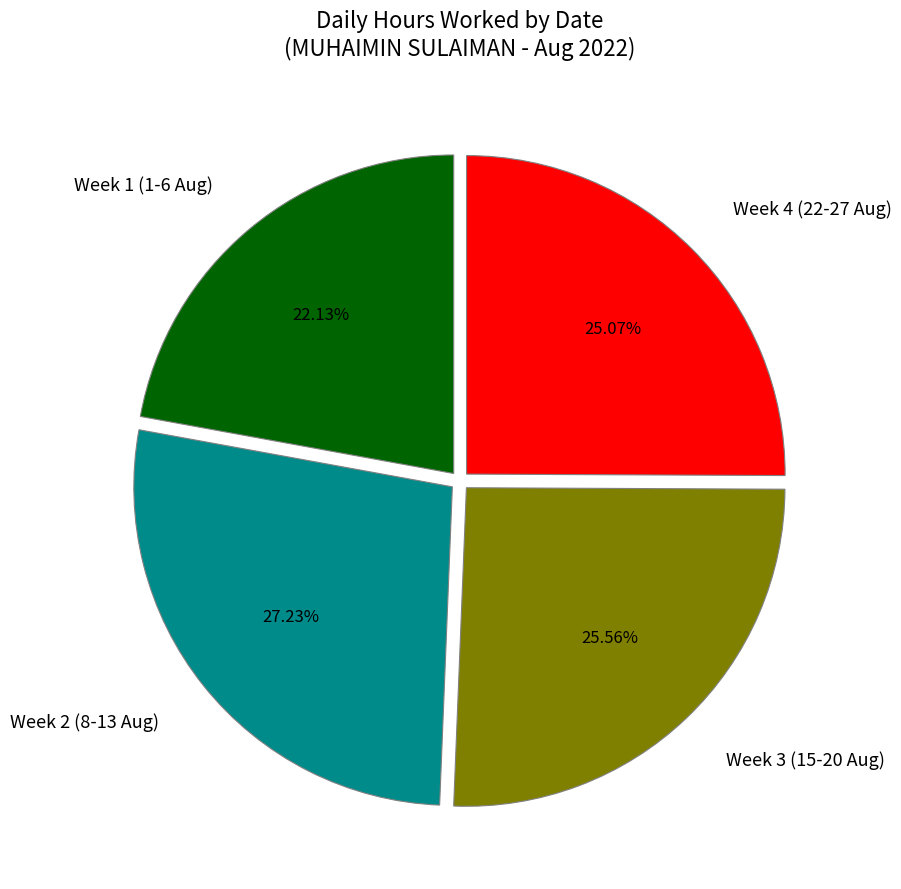

To the nearest percent, what is the difference between the largest and smallest slice percentages?

5%